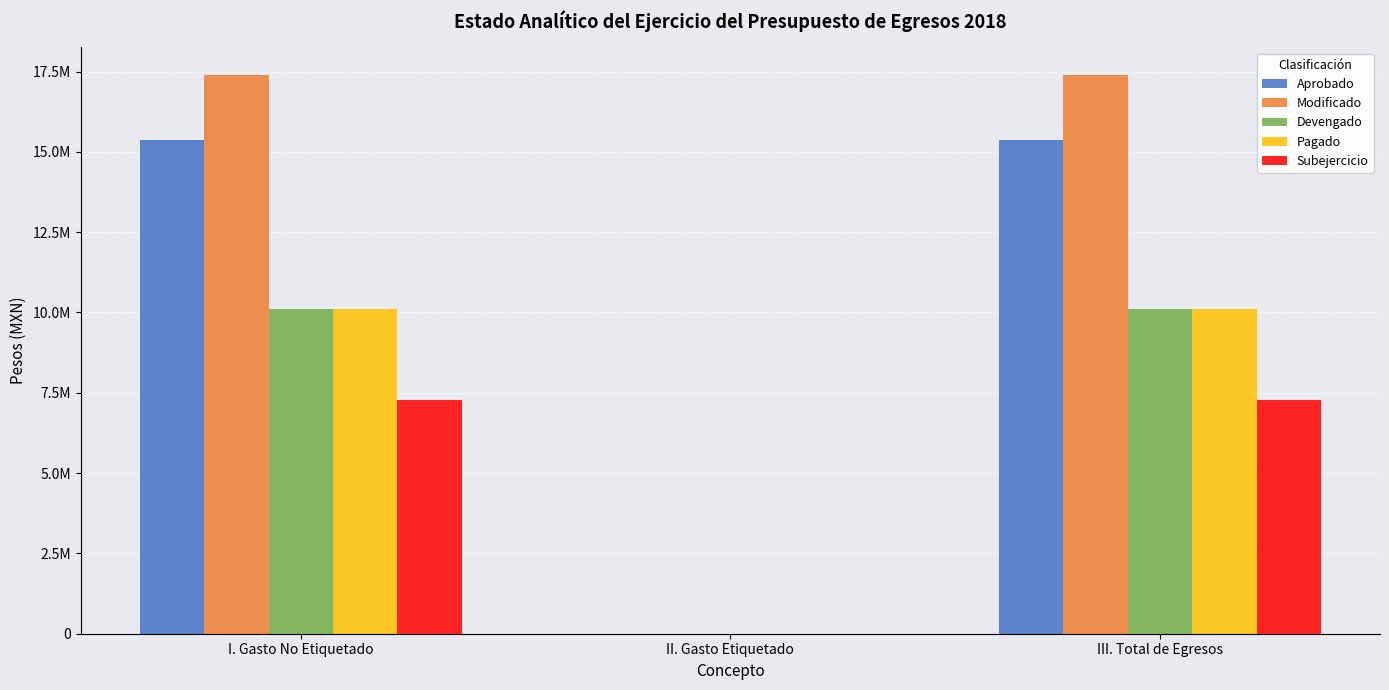

What are all the series names shown in the legend?

Aprobado, Modificado, Devengado, Pagado, Subejercicio